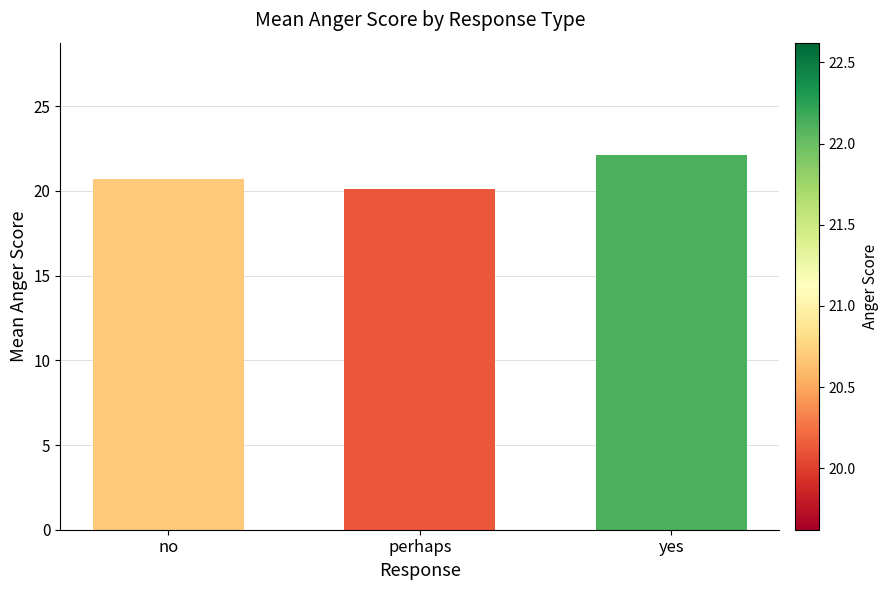

What is the difference between the maximum and minimum values?

2.0